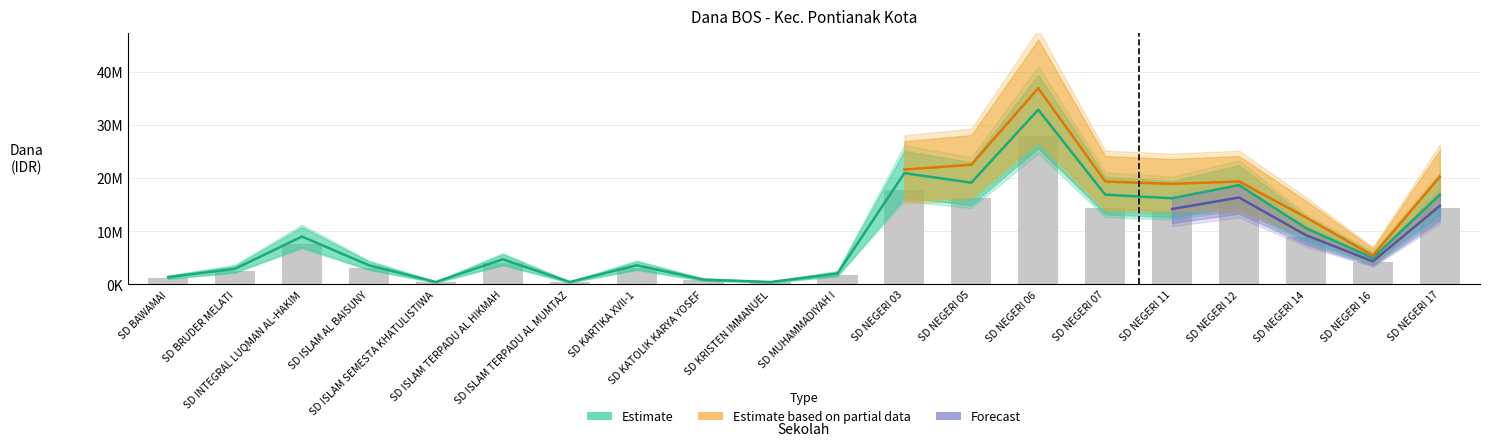

Is it true that Siswa Disalurkan equals 4950000 at SD NEGERI 16?

True